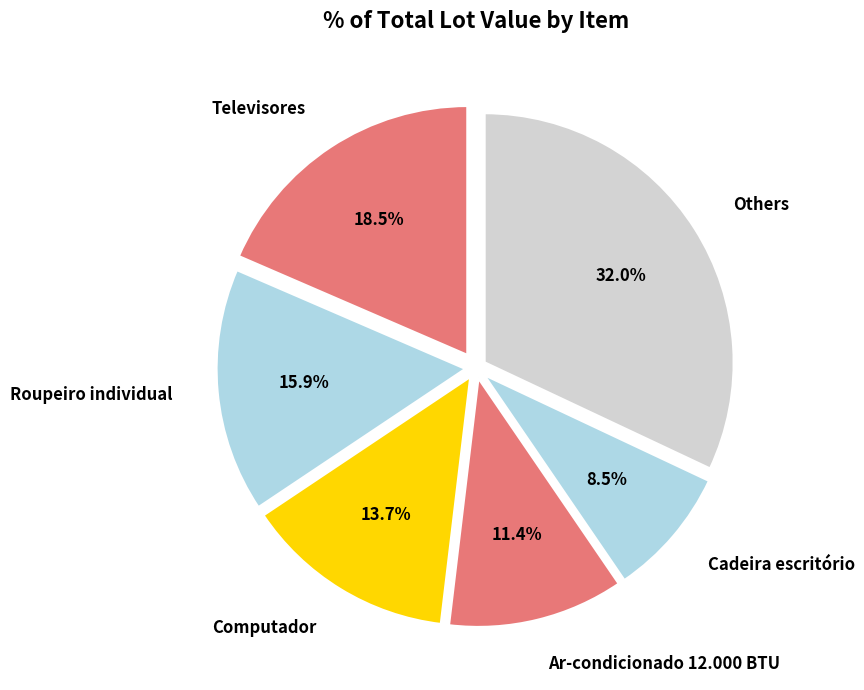

Which has a higher value, Computador or Ar-condicionado 12.000 BTU?

Computador